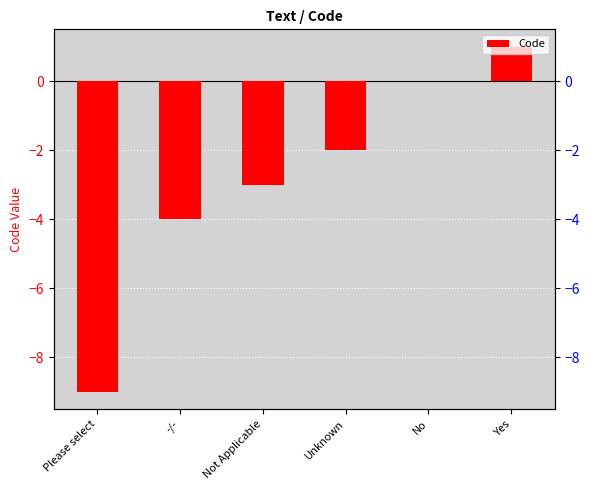

What is the smallest value displayed?

-9